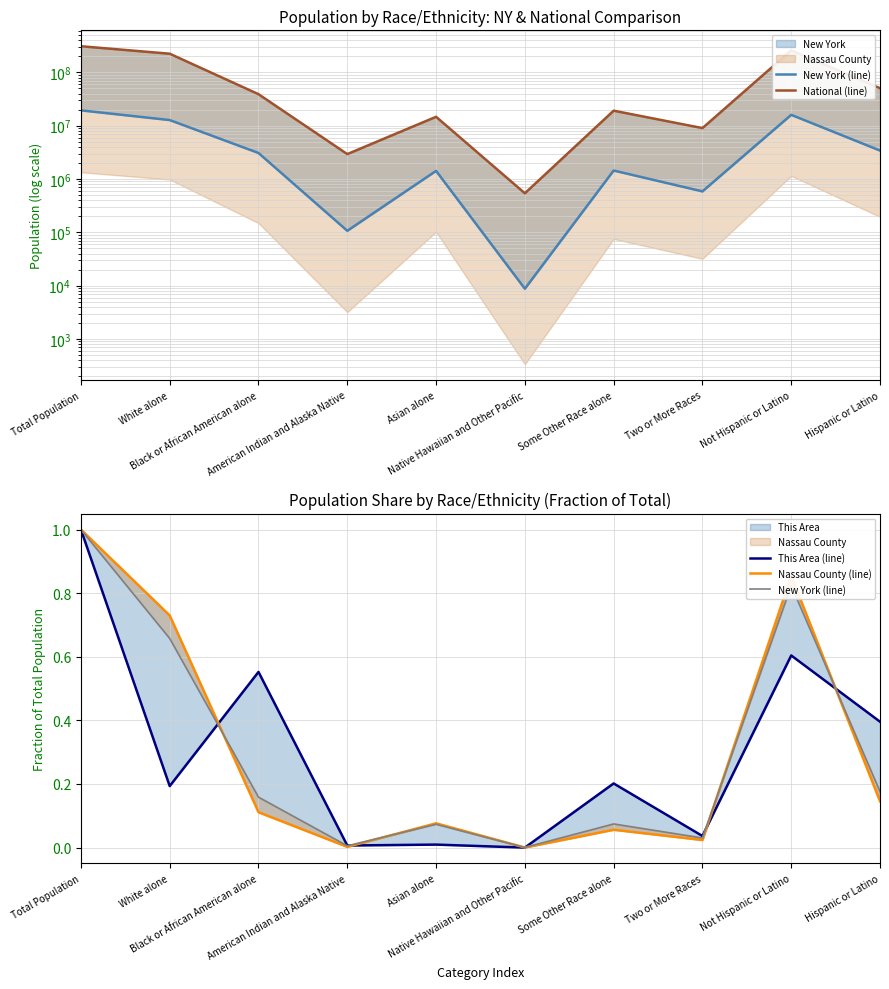

What is the lowest value of the National (line) series?

540013.0